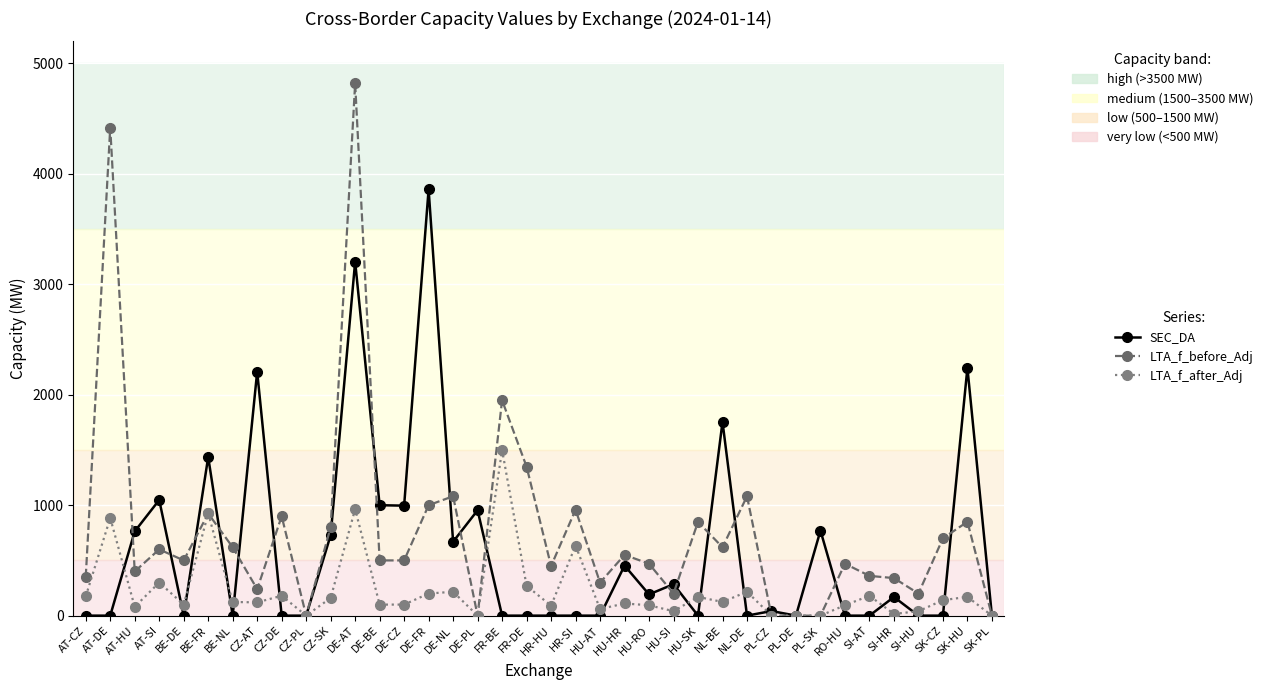

Between which two adjacent categories do SEC_DA and LTA_f_before_Adj first intersect?

AT-DE and AT-HU